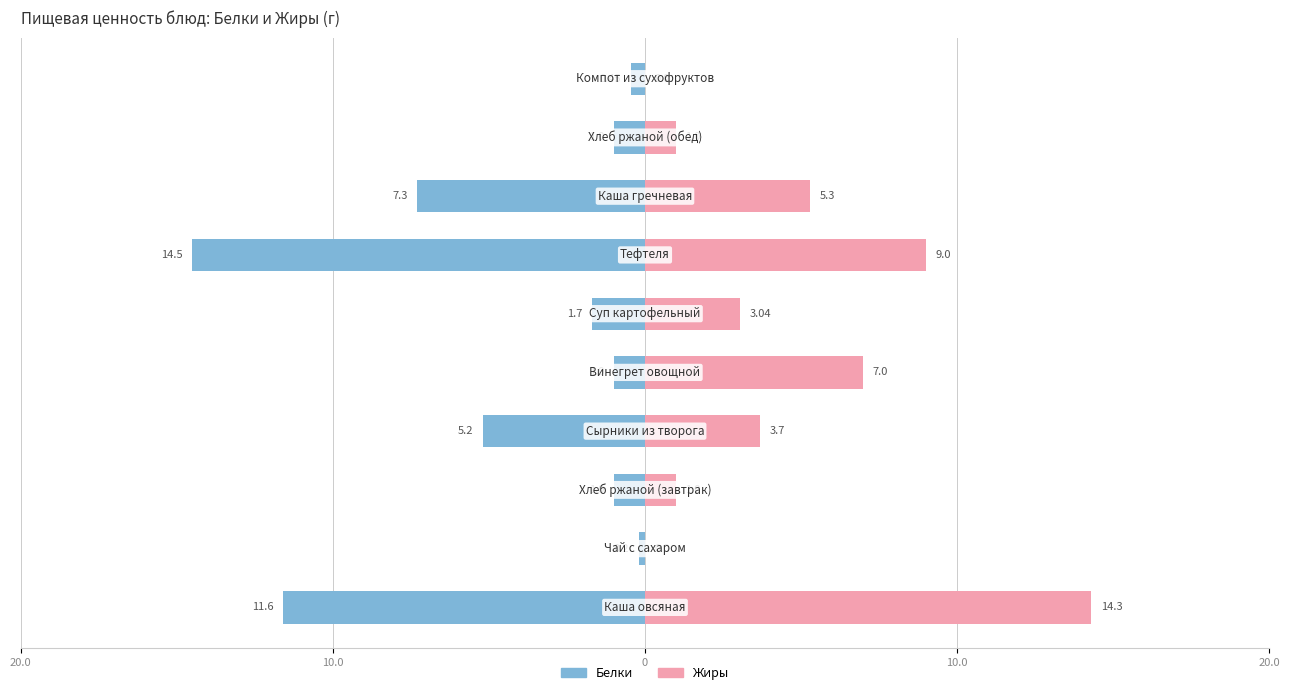

Between 20.0 and 5, which series saw the biggest shift?

Жиры